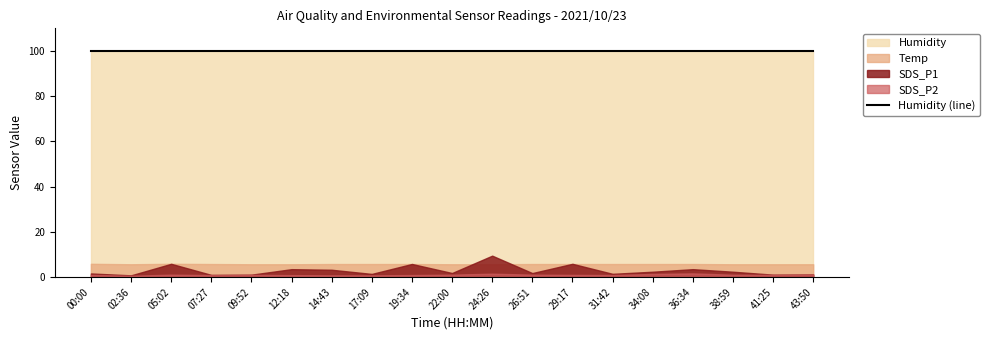

The value of Temp at 36:34 is 3.8. True or false?

False